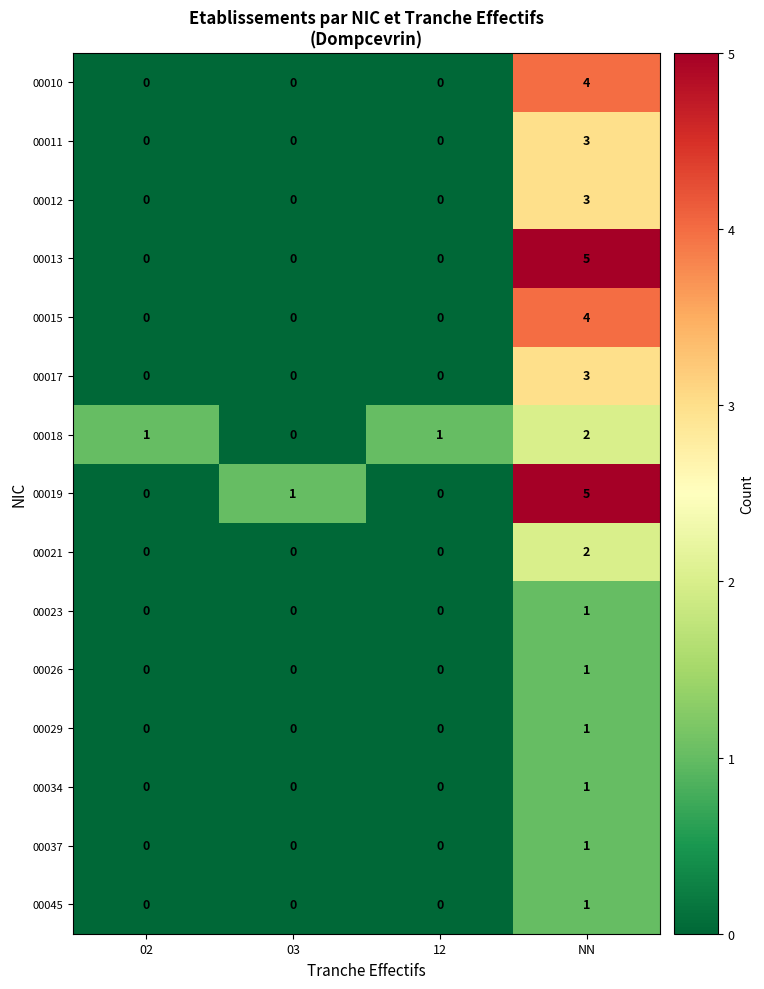

The value of 00013 at 02 is 0. True or false?

True